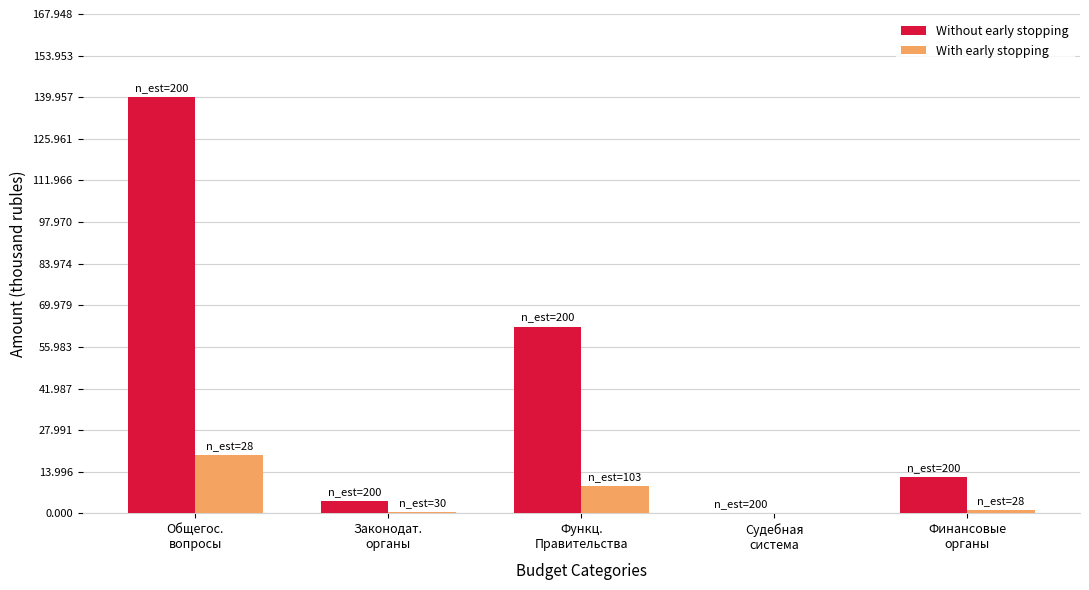

What is the minimum value for Without early stopping?

32390.0